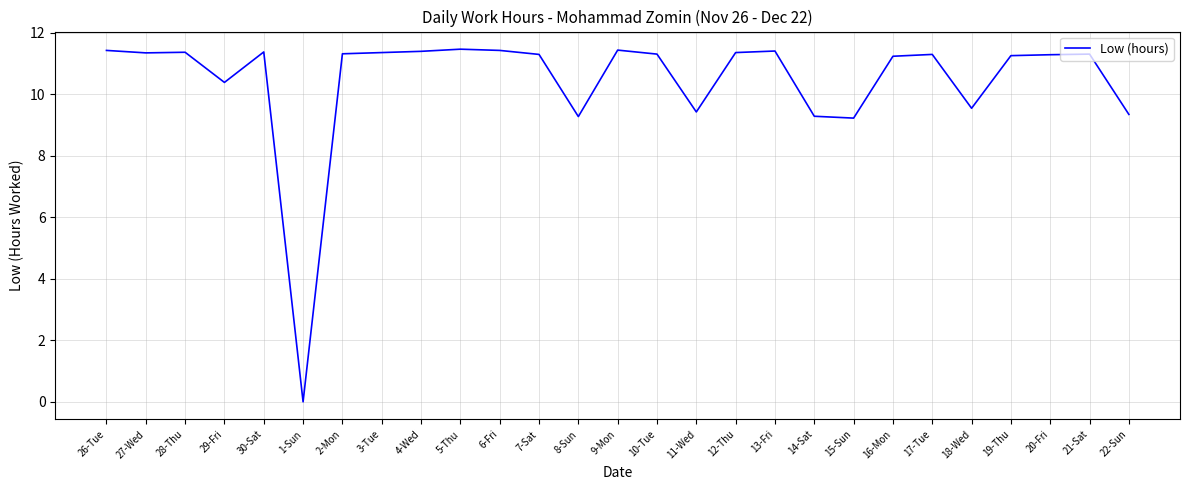

What is the sum of the values at 2-Mon and 17-Tue?

22.6